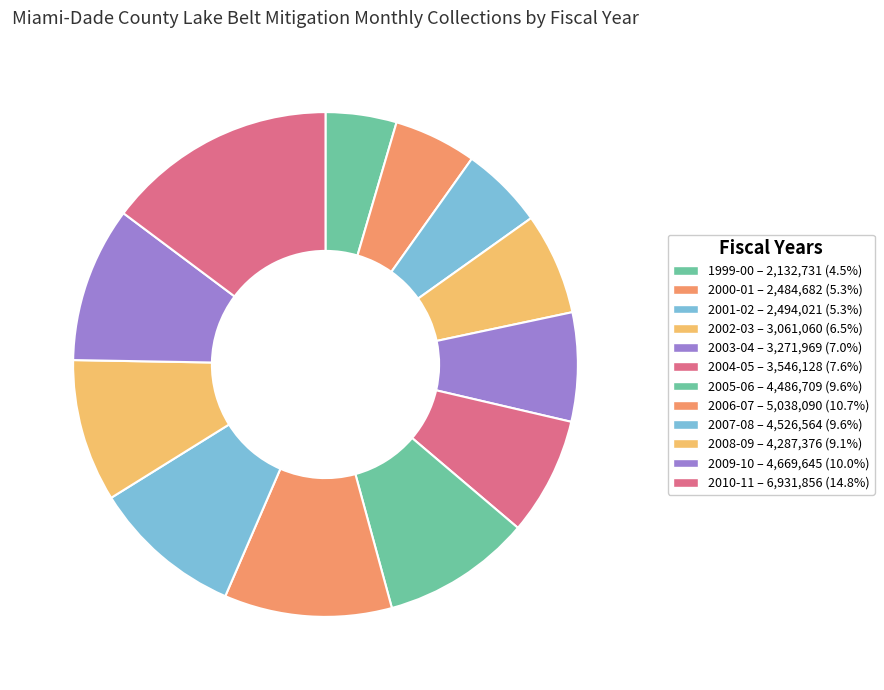

To the nearest percent, what percentage of the pie is 1999-00?

5%